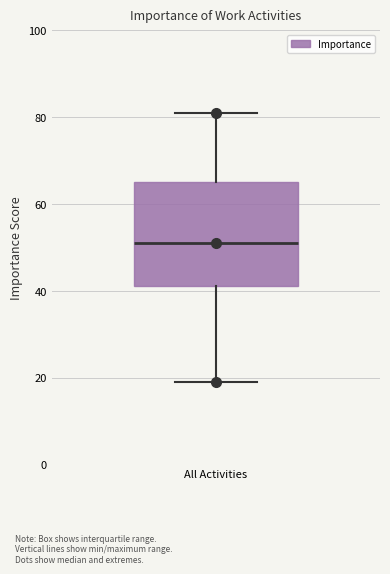

Transcribe this box plot: give where the median line is, the range the box spans, and where the two whiskers end, as read against the y-axis. The values are not printed on the chart, so give them approximately, as read against the axis.

median 52, box 42 to 66, whiskers 20 to 82